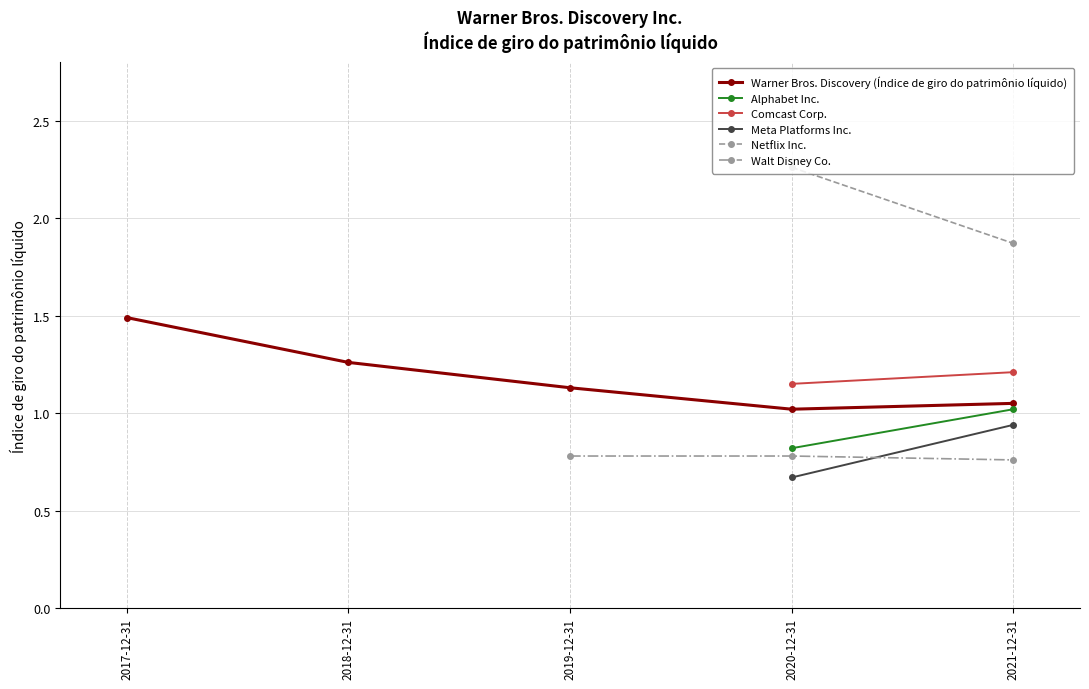

Which category has the highest value in the Walt Disney Co. series?

2019-12-31